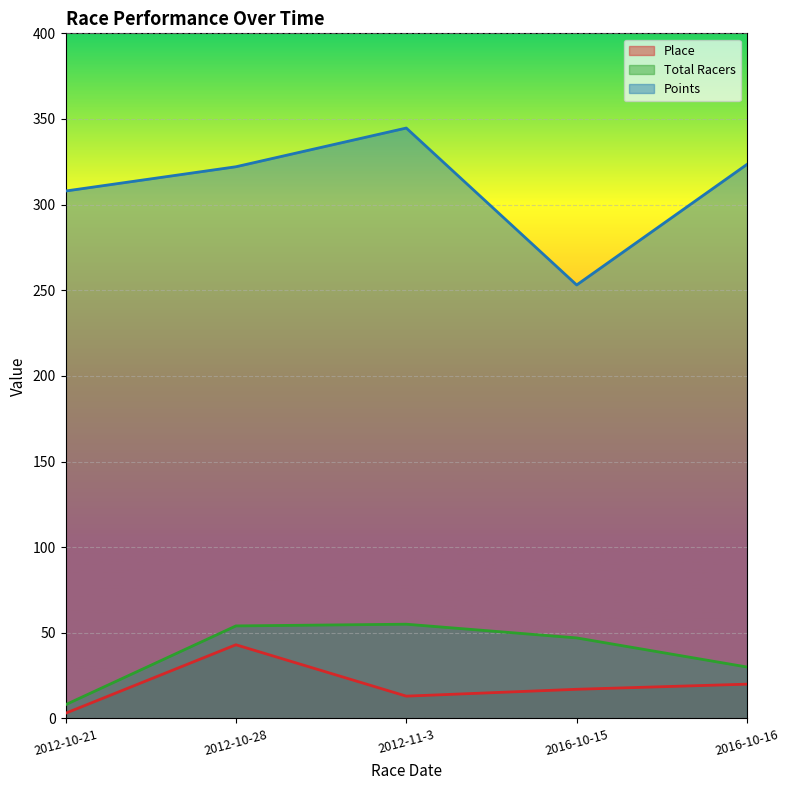

True or false: Place has more than 2 points higher than both neighbors.

False